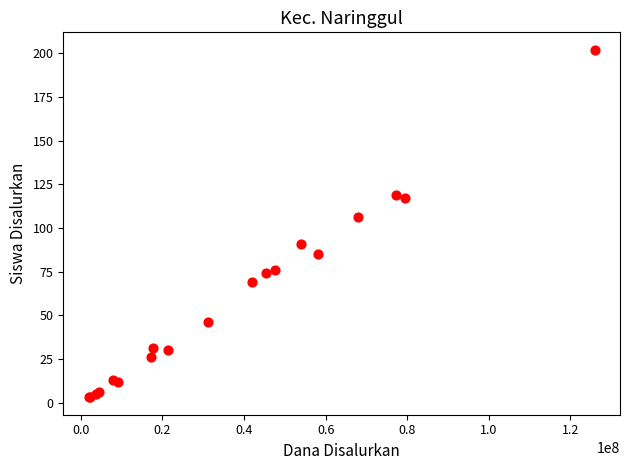

What Y value in the scatter plot is closest to 102?

106